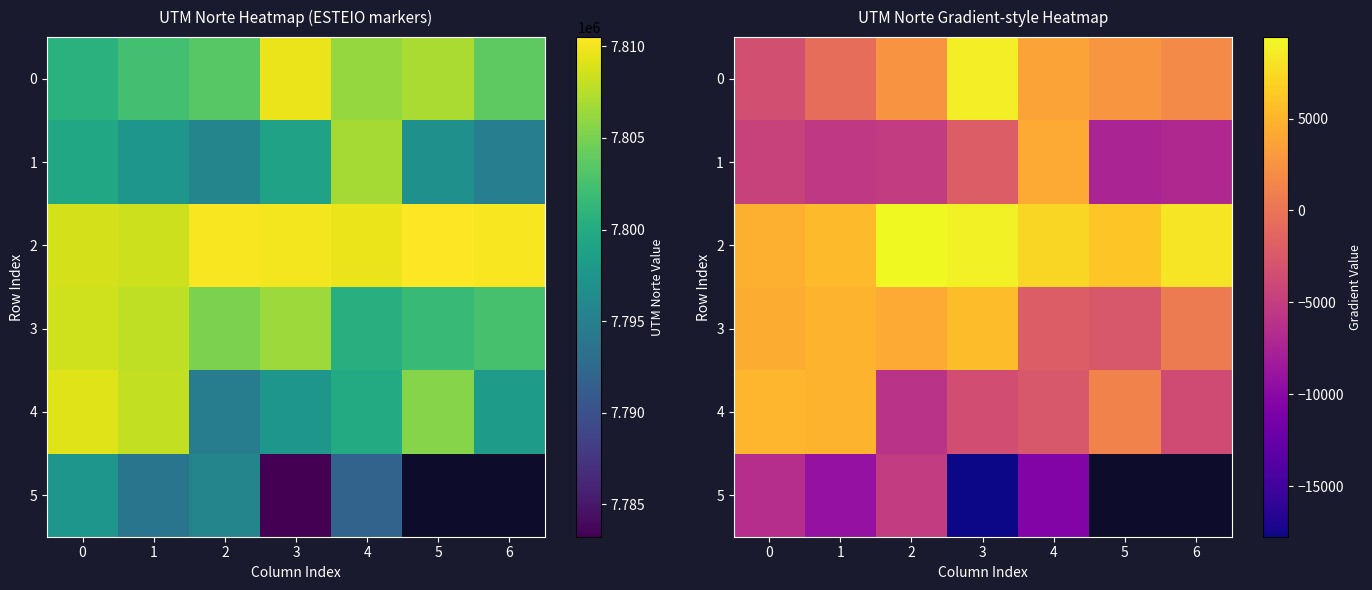

Which series has the widest spread of values?

5